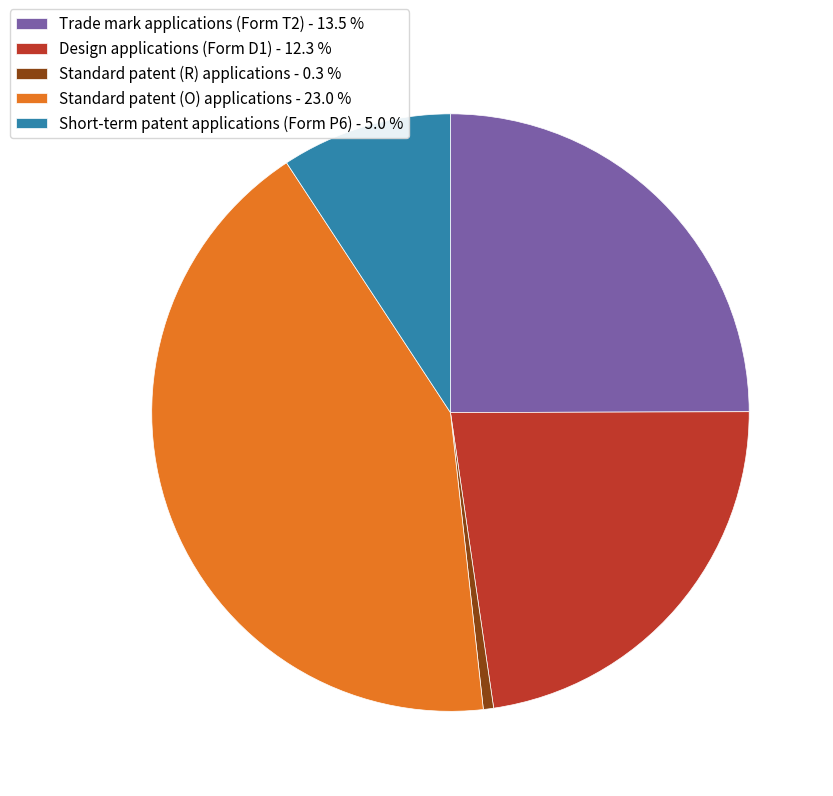

Is there any slice that represents more than half of the pie?

No